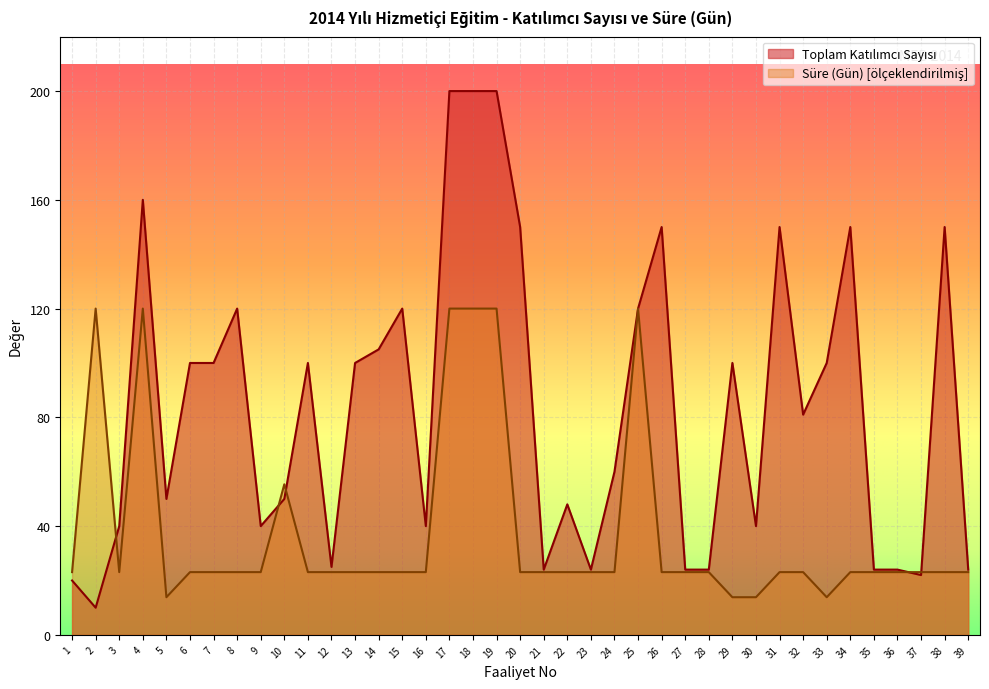

Which series has the largest total across all categories?

Toplam Katılımcı Sayısı